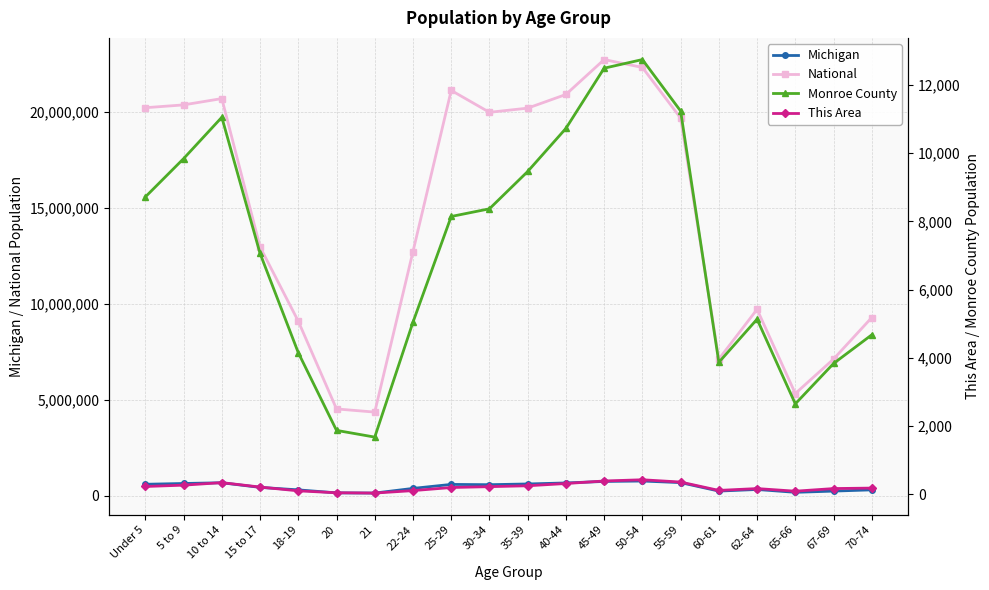

Rank the series at 21 from highest to lowest value.

National, Michigan, Monroe County, This Area